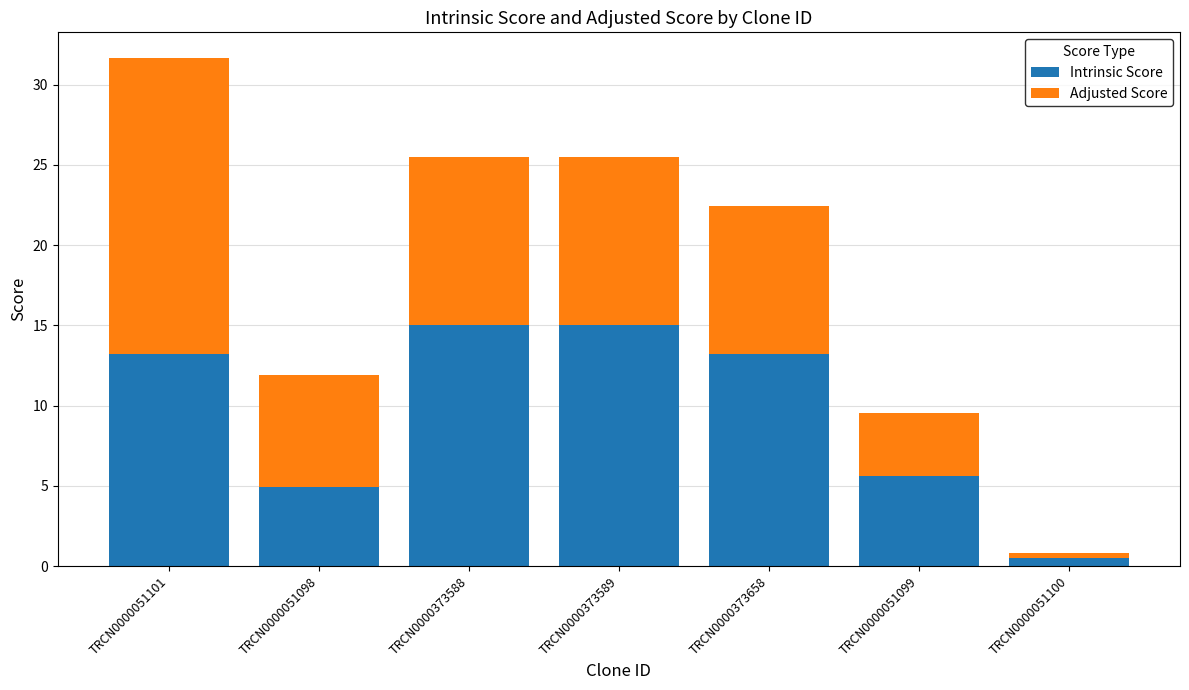

What is the total value across all series at TRCN0000373658?

22.4